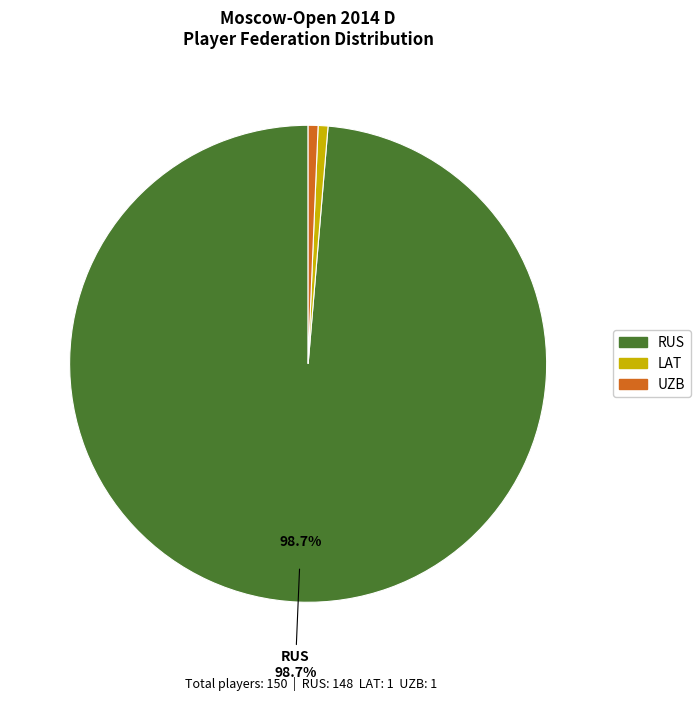

To the nearest percent, what portion does UZB represent?

1%